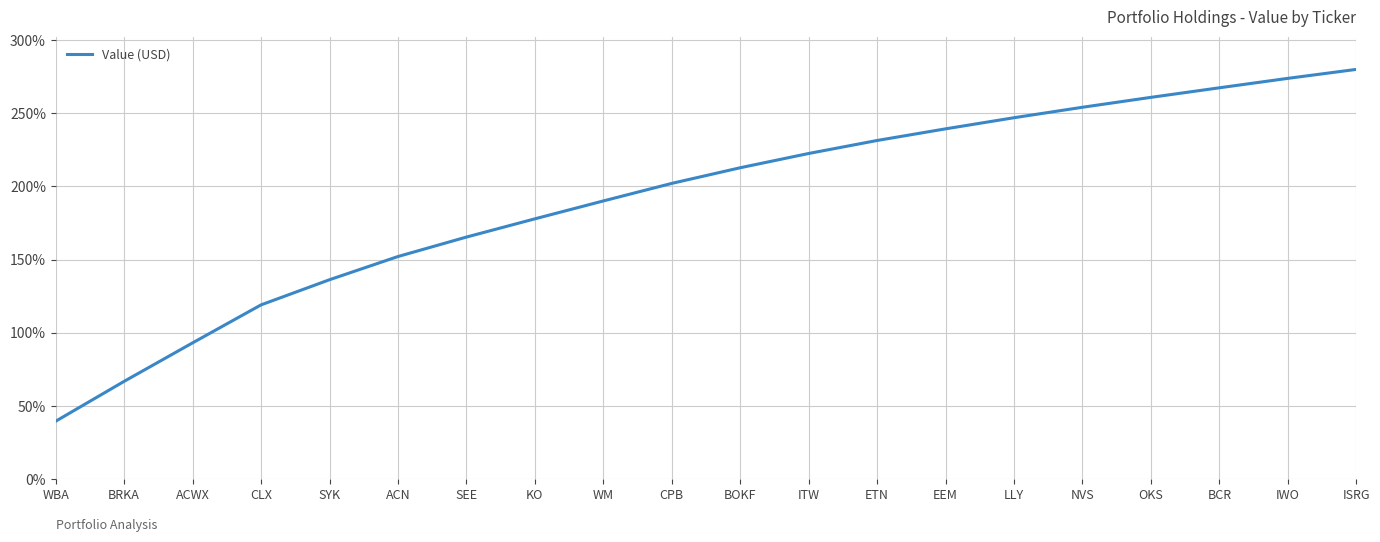

What is the ratio of the value at SEE to the value at KO?

0.9